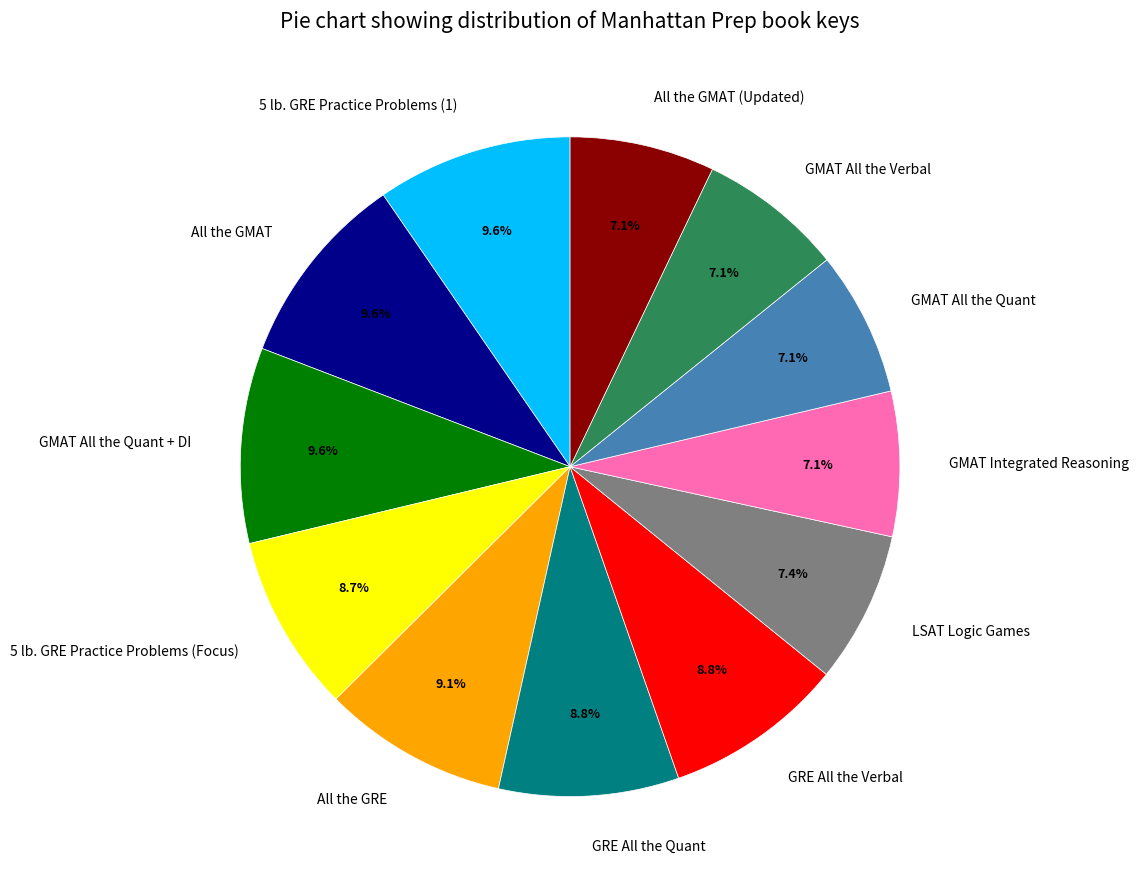

What percentage is the GMAT All the Quant + DI slice, to the nearest percent?

10%